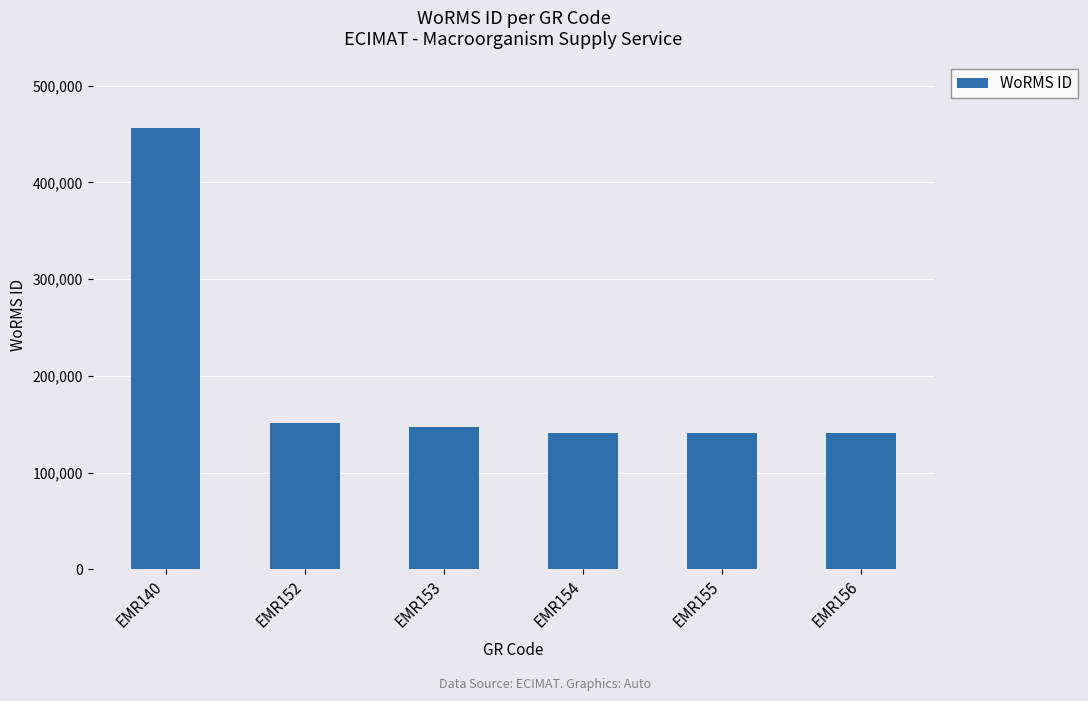

What is the average value?

196258